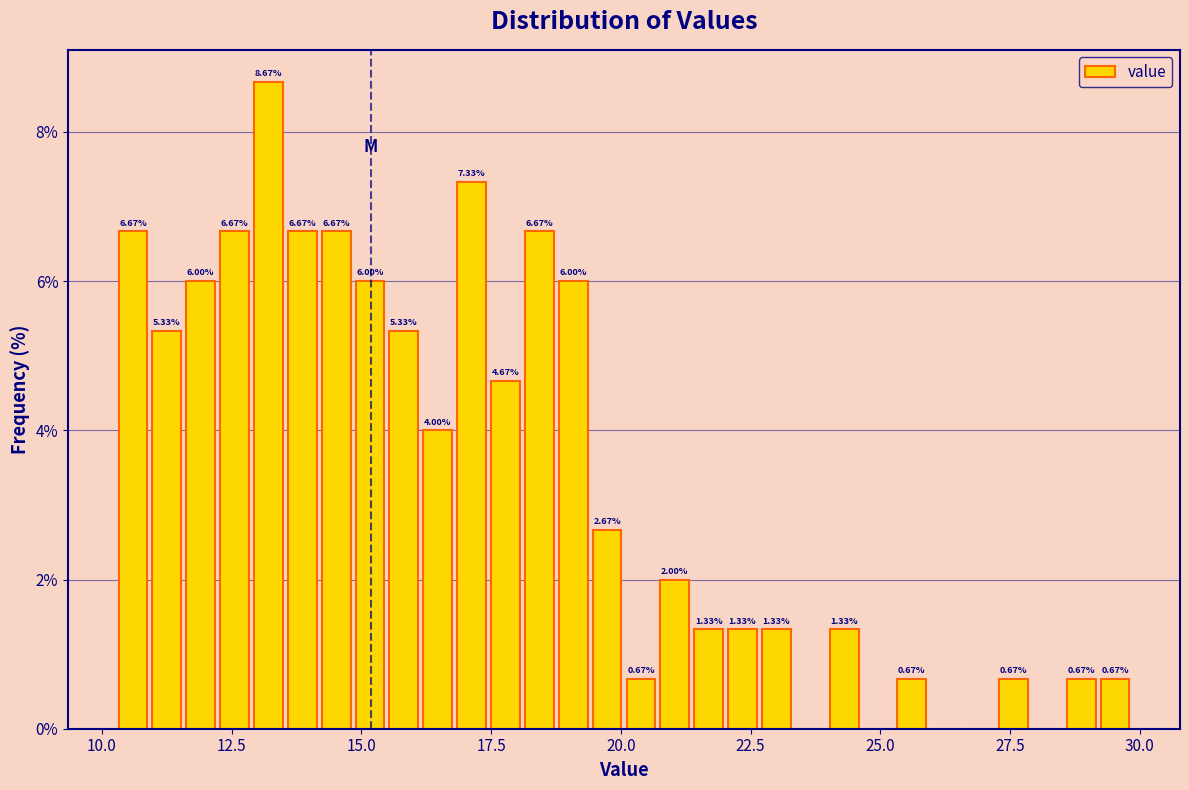

Around what value on the x-axis is the tallest bar? Give the approximate position of its centre, as read against the axis.

13.0